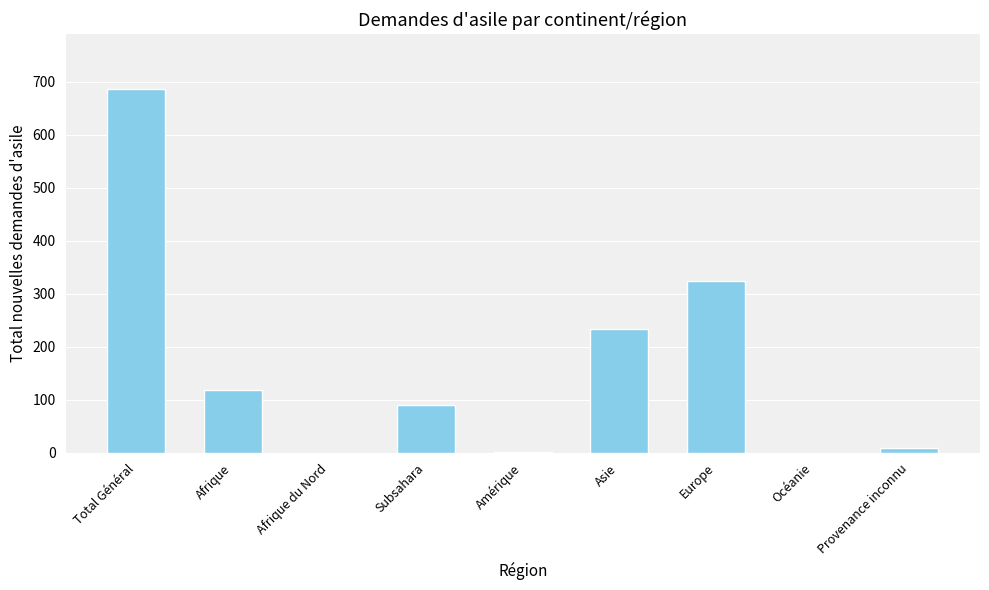

What is the sum of the values at Total Général and Europe?

1011